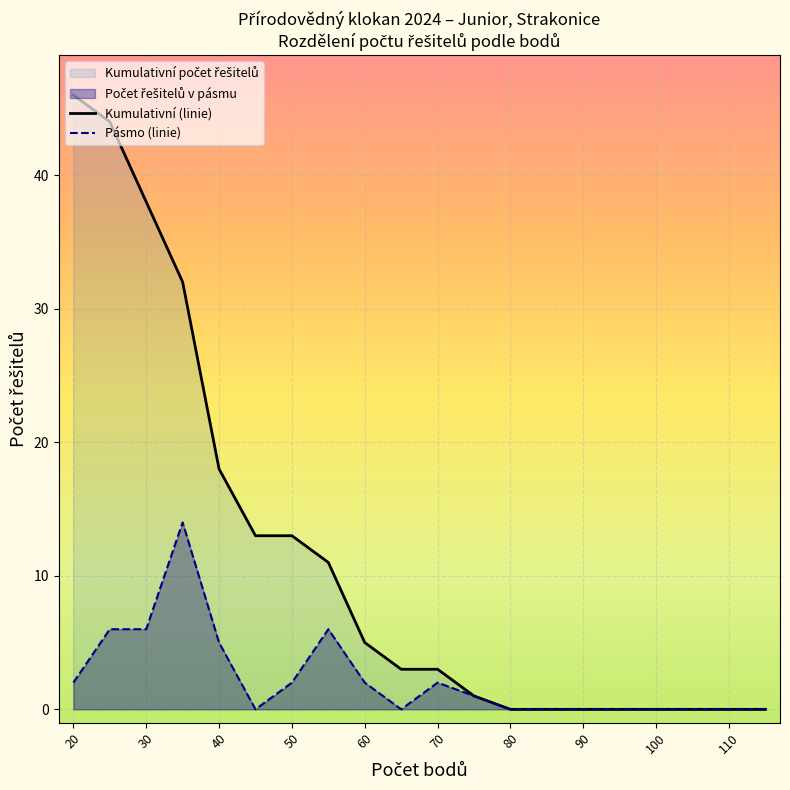

How many data points does each series have?

20